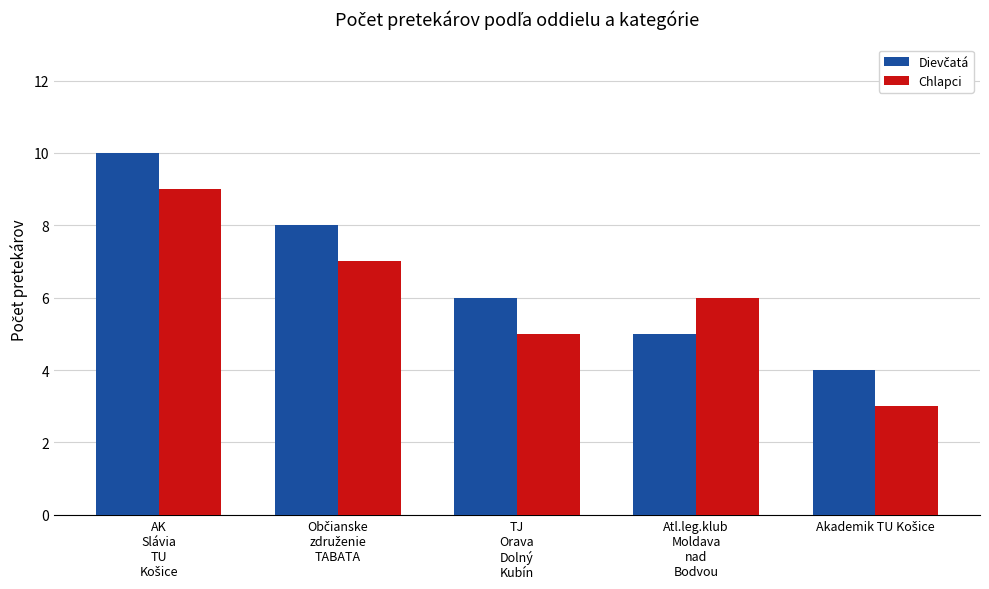

What is the maximum value shown in the chart?

10